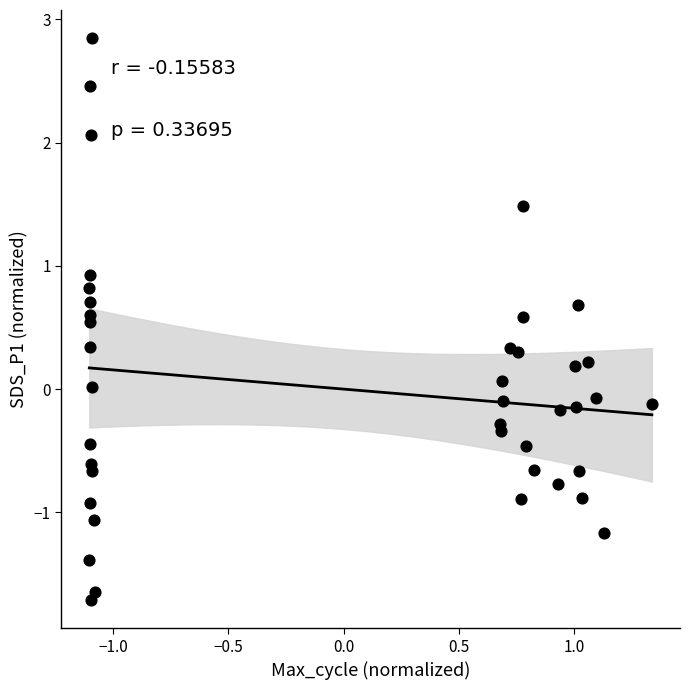

What is the range of Y values (max minus min)?

4.6